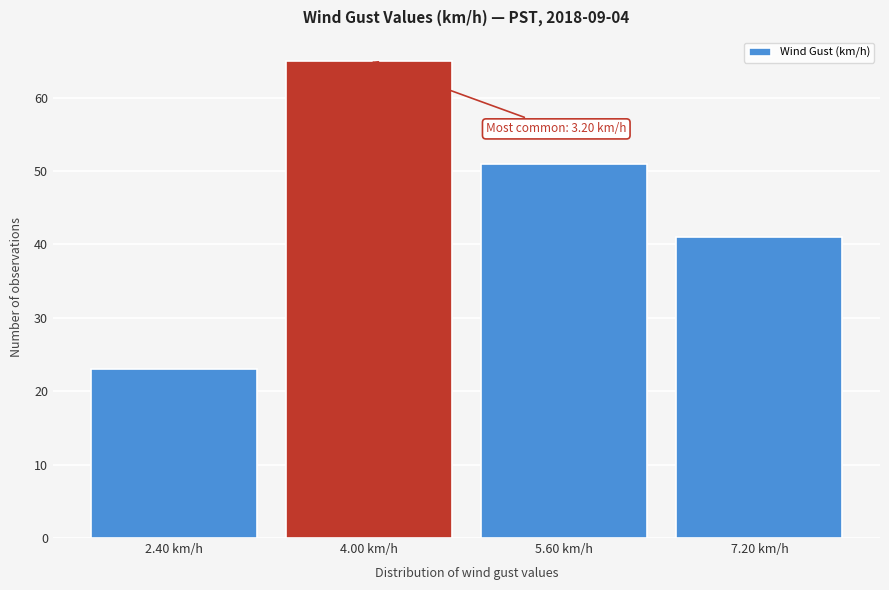

Reading right to left, transcribe all the data shown in this chart.

41	51	65	23